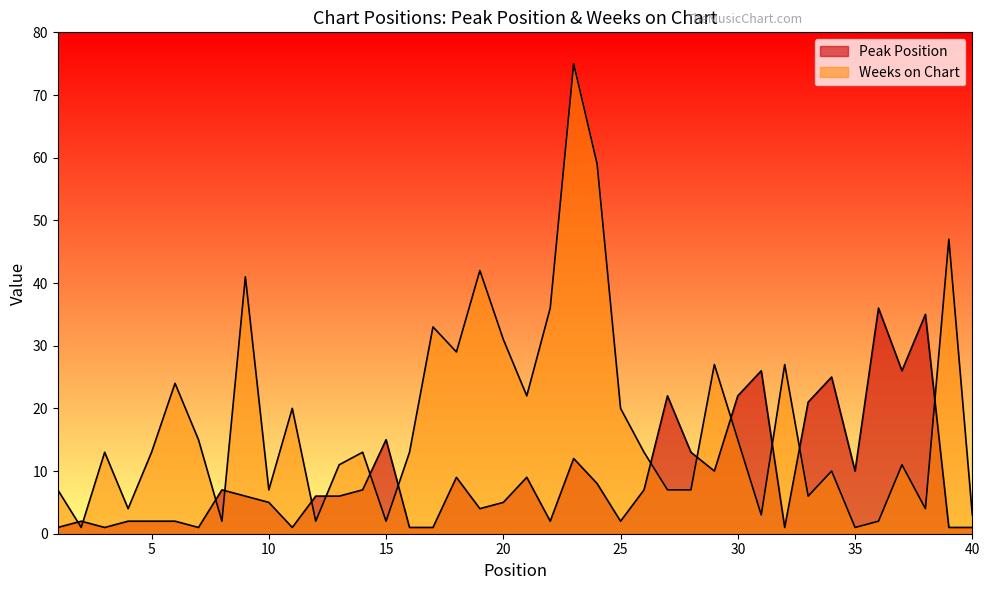

How many interior local peaks does the Weeks on Chart series have?

13